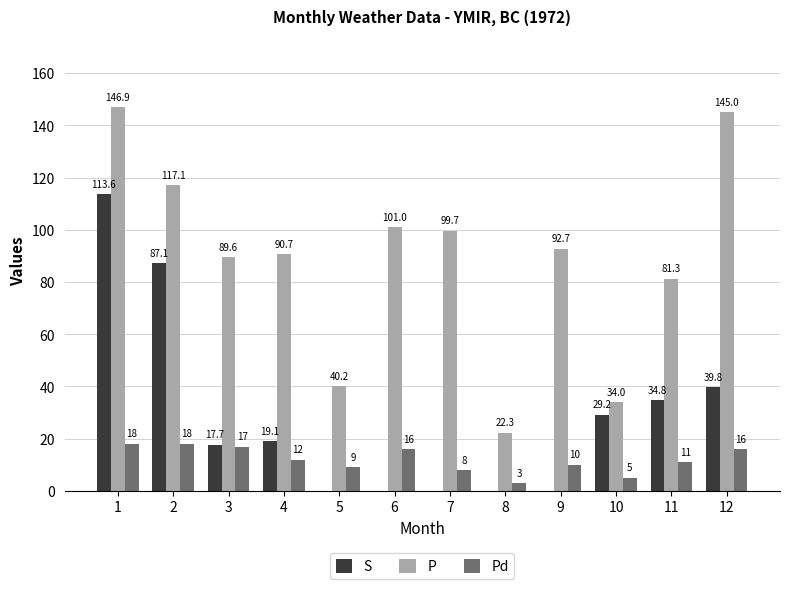

How many groups of bars are there?

12